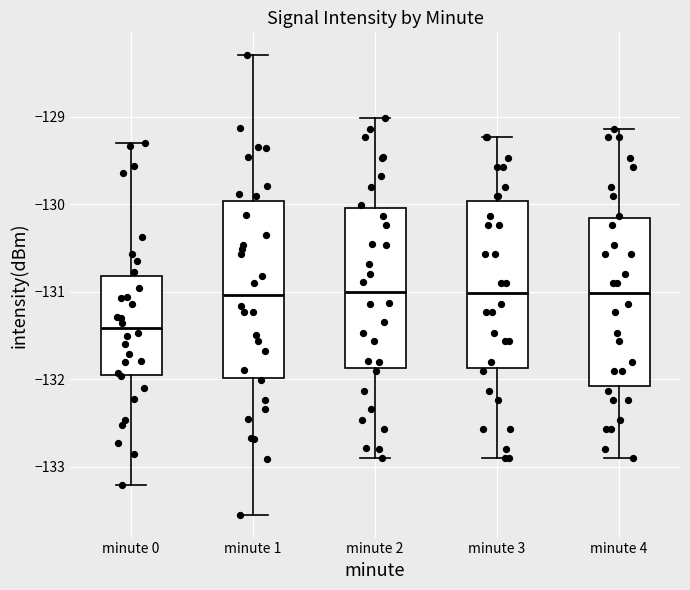

Reading left to right, transcribe this box plot: for each box, give where its median line is, the range the box spans, and where its two whiskers end, as read against the y-axis. The values are not printed on the chart, so give them approximately, as read against the axis.

minute 0: median -131.4, box -132.0 to -130.8, whiskers -133.2 to -129.3
minute 1: median -131.0, box -132.0 to -130.0, whiskers -133.5 to -128.3
minute 2: median -131.0, box -131.9 to -130.0, whiskers -132.9 to -129.0
minute 3: median -131.0, box -131.9 to -130.0, whiskers -132.9 to -129.2
minute 4: median -131.0, box -132.1 to -130.2, whiskers -132.9 to -129.1